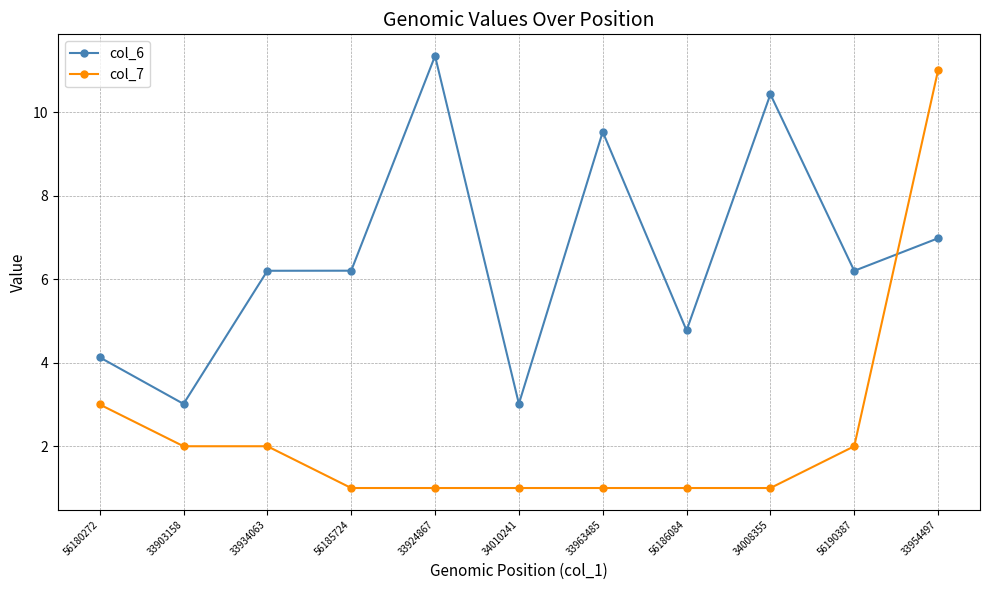

Where is col_6 nearest to the value 7?

33954497